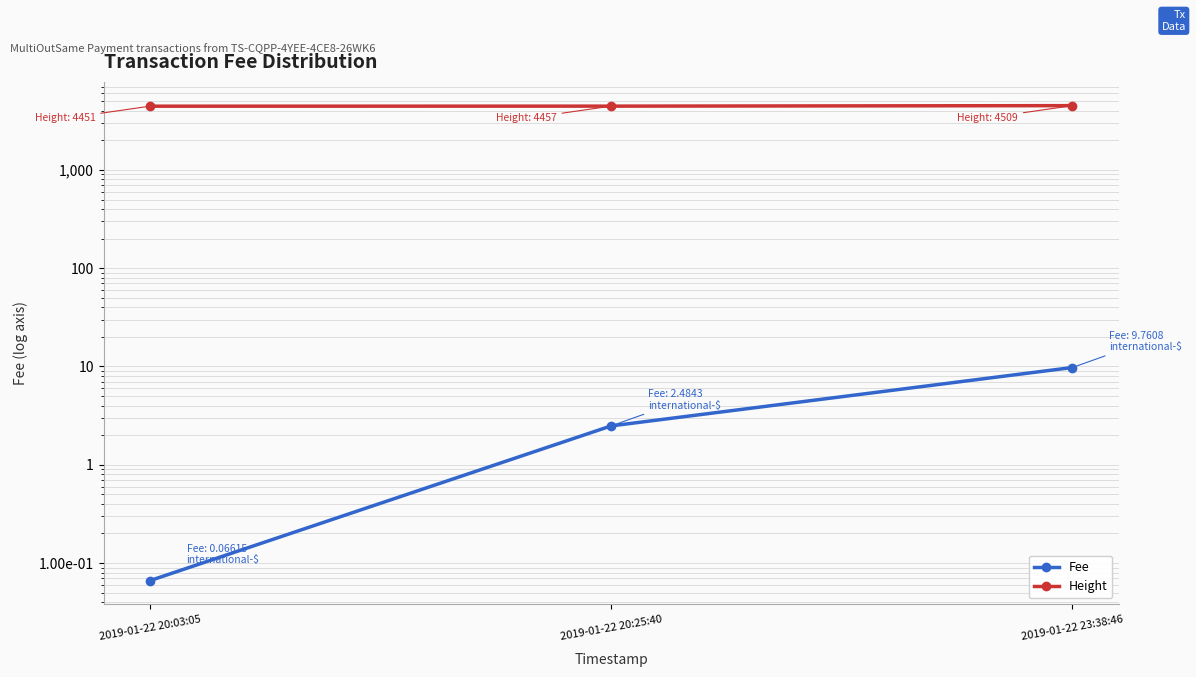

Reading right to left, list all the values displayed in this chart.

Fee: 2019-01-22 23:38:46=9.8	2019-01-22 20:25:40=2.5	2019-01-22 20:03:05=0.1
Height: 2019-01-22 23:38:46=4509.0	2019-01-22 20:25:40=4457.0	2019-01-22 20:03:05=4451.0